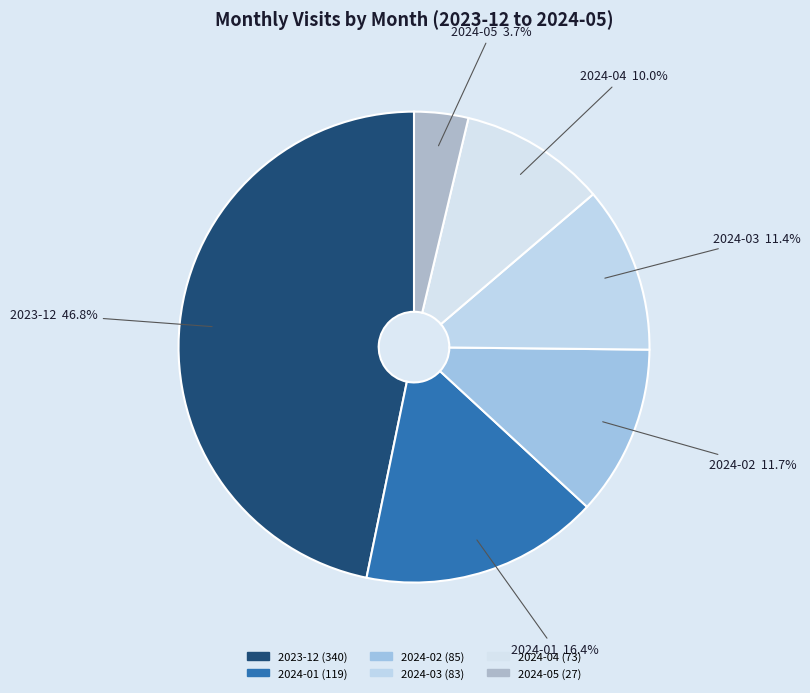

Is there any slice that represents more than half of the pie?

No